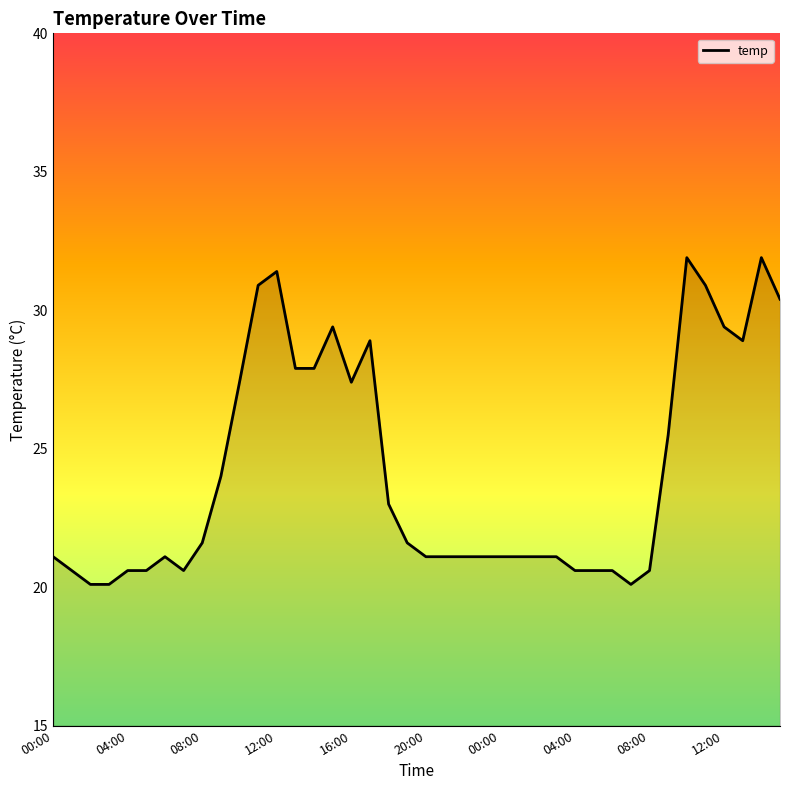

What is the maximum value shown in the chart?

31.9